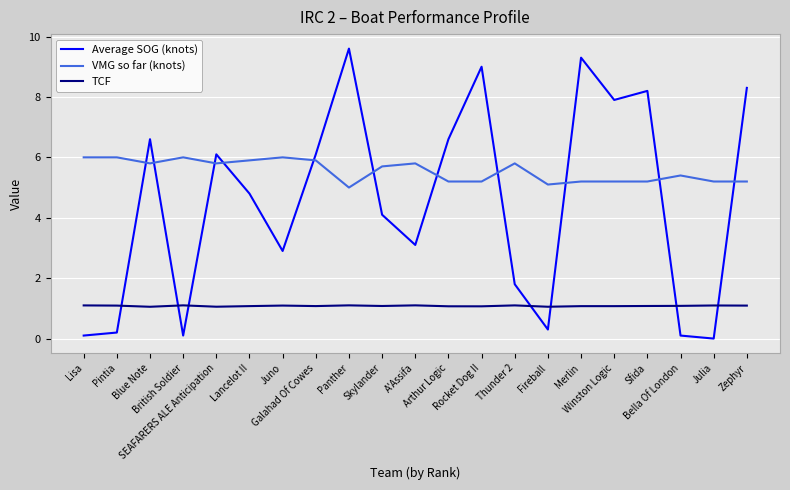

What is the maximum value shown in the chart?

9.6